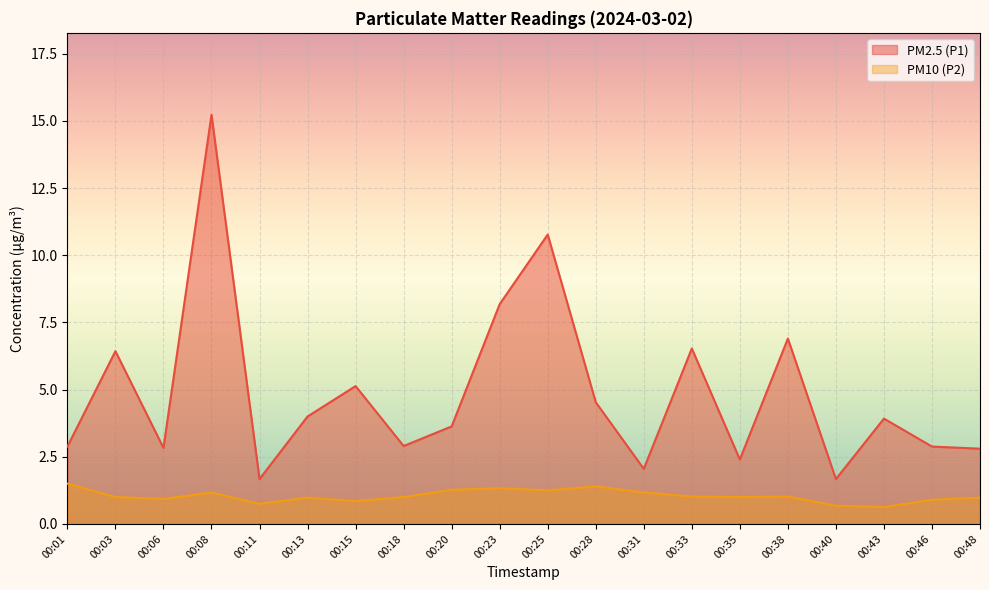

Where is PM10 (P2) nearest to the value 1?

00:03